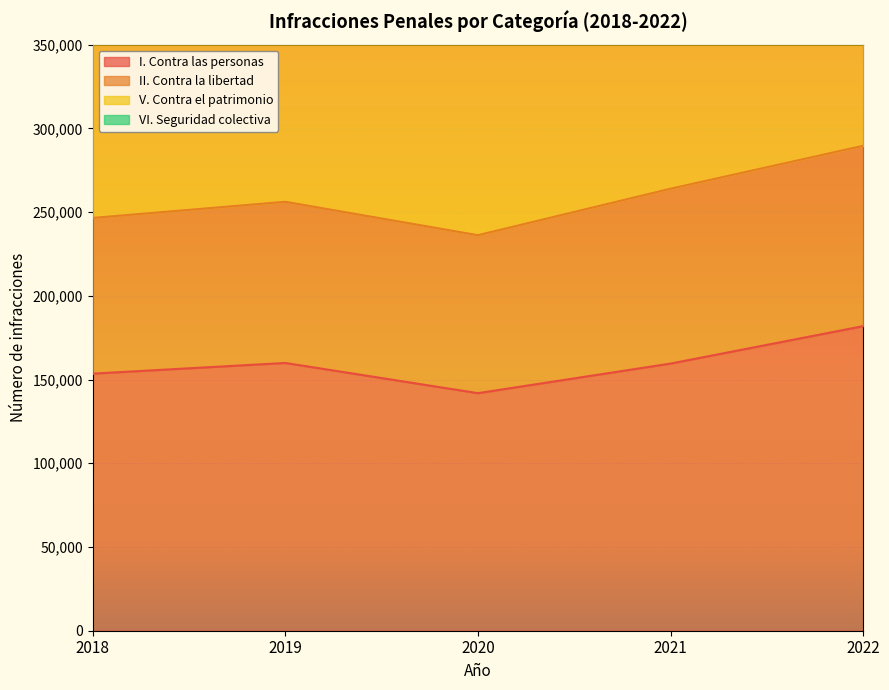

The value of I. Contra las personas at 2018 is 57375. True or false?

False